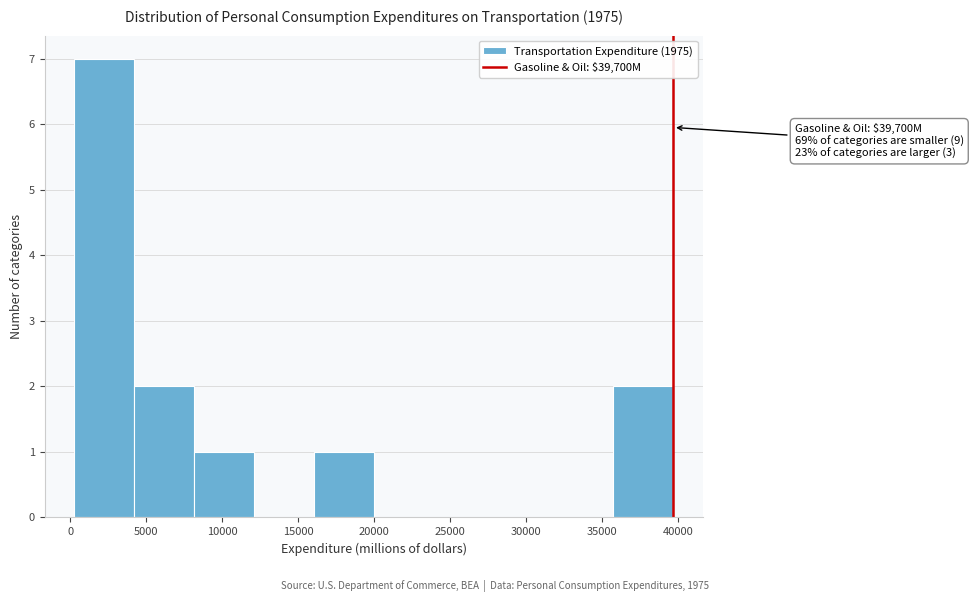

Over which range of the x-axis is the bar tallest?

500 to 4000